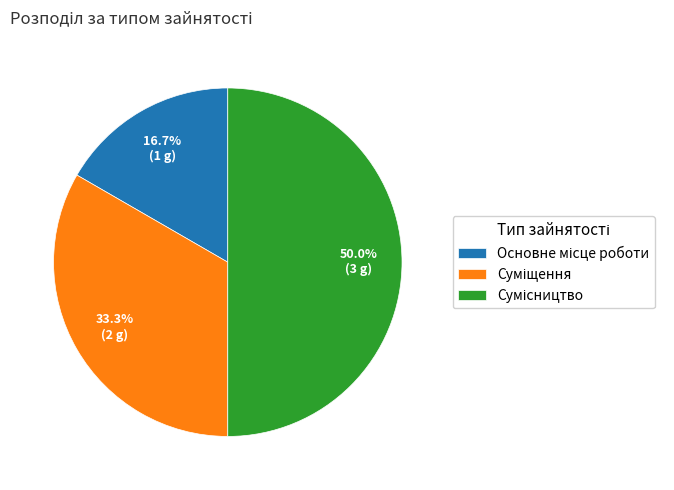

How many segments does this pie chart have?

3